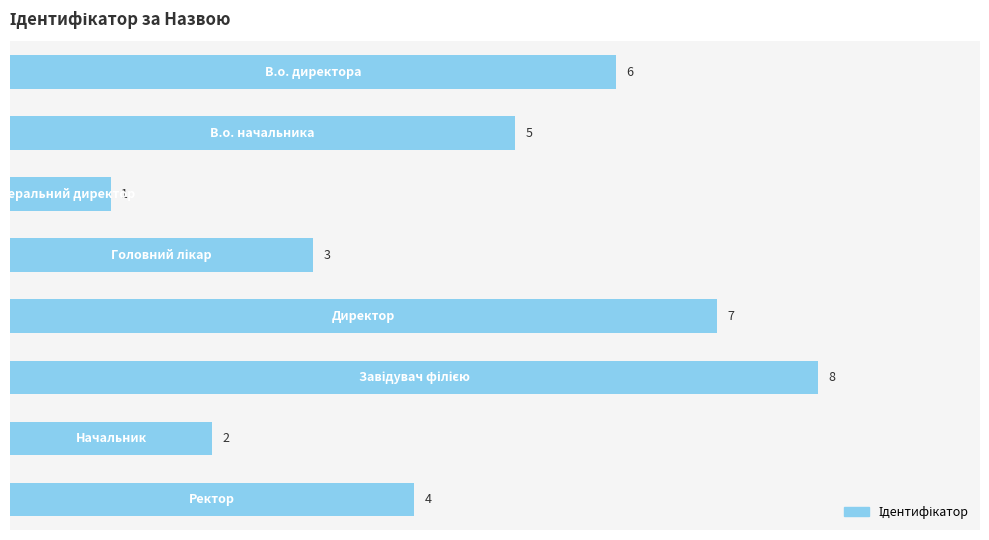

Reading bottom to top, transcribe all the data shown in this chart.

4	2	8	7	3	1	5	6